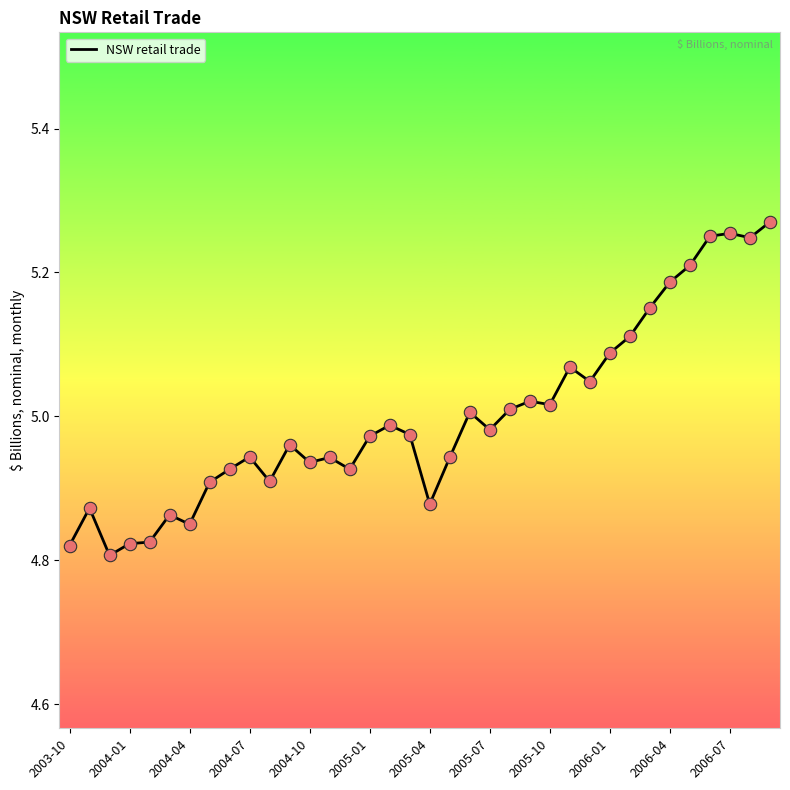

What is the difference between the maximum and minimum values?

0.5